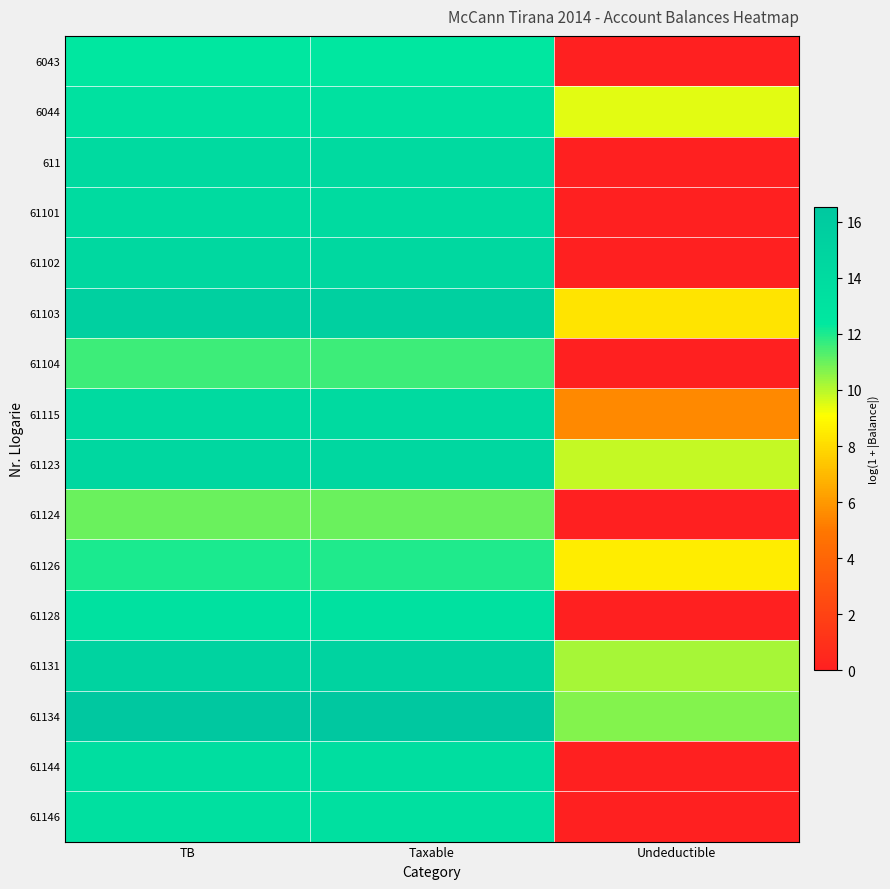

Reading left to right, list all the values displayed in this chart.

6043: TB=12.4	Taxable=12.4	Undeductible=0.0
6044: TB=13.3	Taxable=13.3	Undeductible=9.5
611: TB=14.1	Taxable=14.1	Undeductible=0.0
61101: TB=14.0	Taxable=14.0	Undeductible=0.0
61102: TB=14.4	Taxable=14.4	Undeductible=0.0
61103: TB=15.4	Taxable=15.4	Undeductible=8.3
61104: TB=11.6	Taxable=11.6	Undeductible=0.0
61115: TB=14.2	Taxable=14.2	Undeductible=5.5
61123: TB=14.5	Taxable=14.5	Undeductible=9.8
61124: TB=11.0	Taxable=11.0	Undeductible=0.0
61126: TB=12.0	Taxable=12.0	Undeductible=8.5
61128: TB=13.2	Taxable=13.2	Undeductible=0.0
61131: TB=15.1	Taxable=15.1	Undeductible=10.2
61134: TB=16.5	Taxable=16.5	Undeductible=10.7
61144: TB=13.6	Taxable=13.6	Undeductible=0.0
61146: TB=13.4	Taxable=13.4	Undeductible=0.0